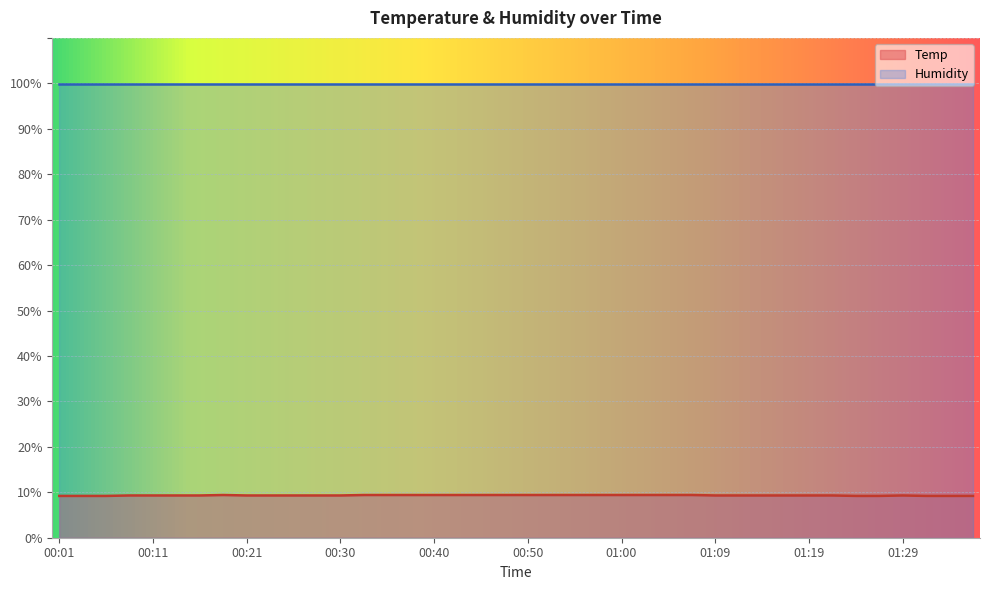

What is the value of the 1st point from the left?

9.2